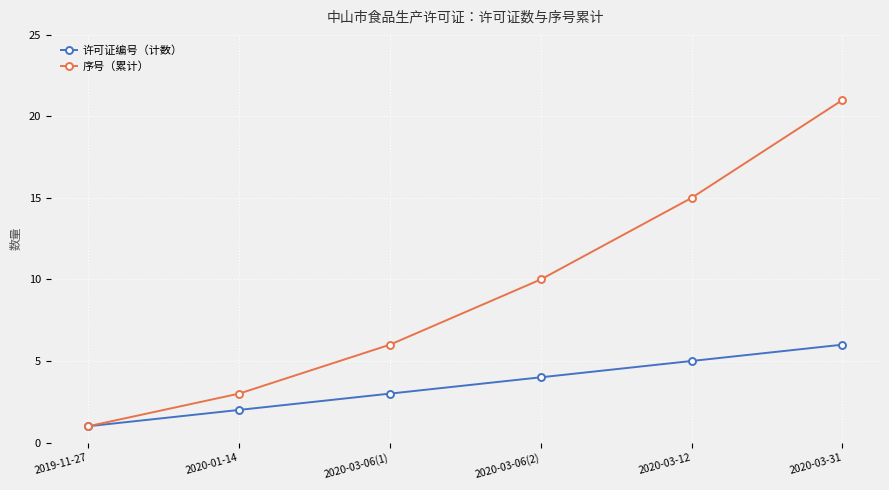

At how many categories does at least one series exceed 16?

1